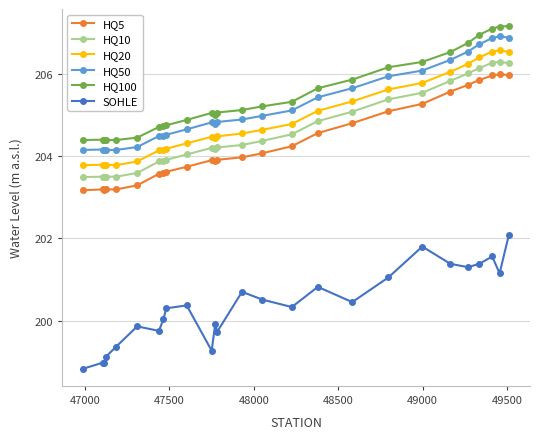

What is the average value of the HQ50 series?

205.2